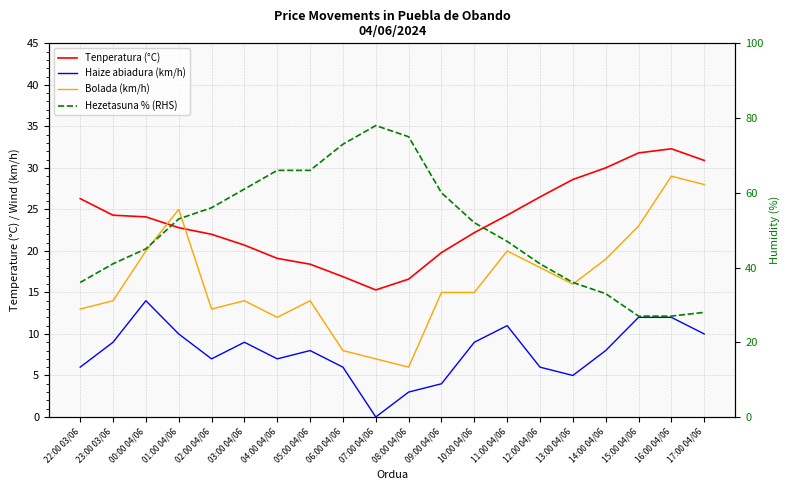

What is the difference between the second highest and minimum values in the Hezetasuna % (RHS) series?

48.0